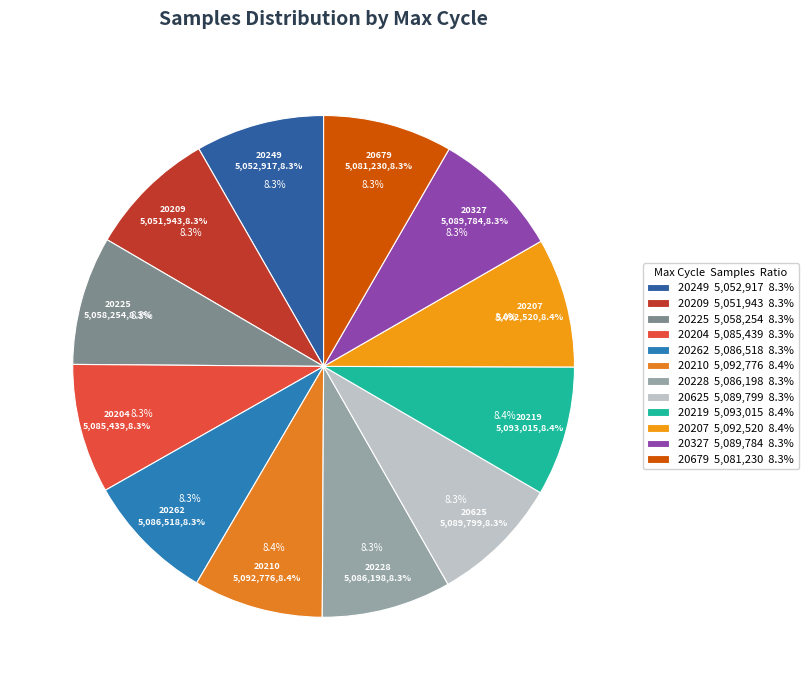

True or false: 28/20210 accounts for 8% of the total.

True